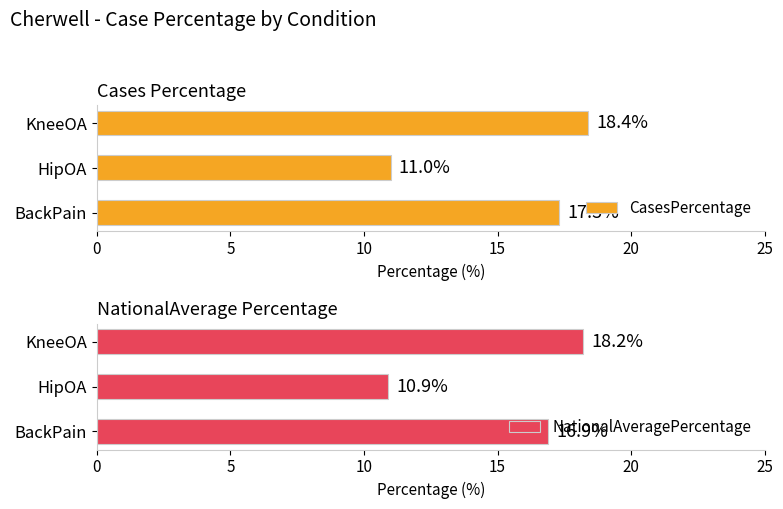

Rank the categories by NationalAveragePercentage value from highest to lowest.

KneeOA, BackPain, HipOA